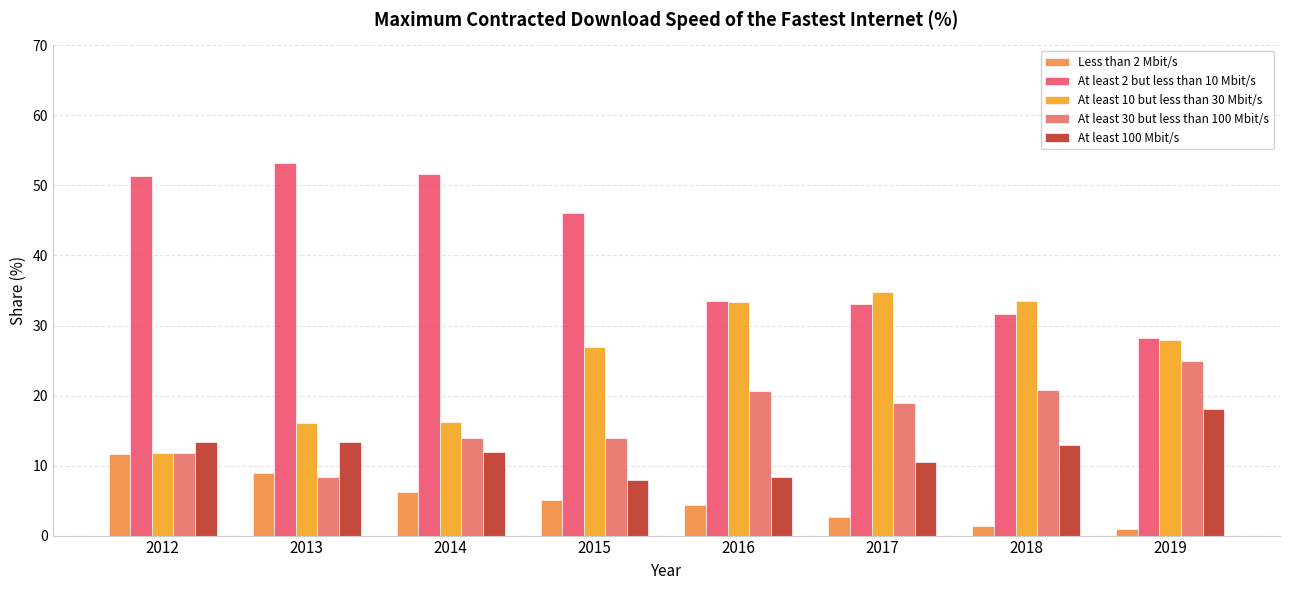

What is the difference between the highest and lowest values at 2019?

27.3